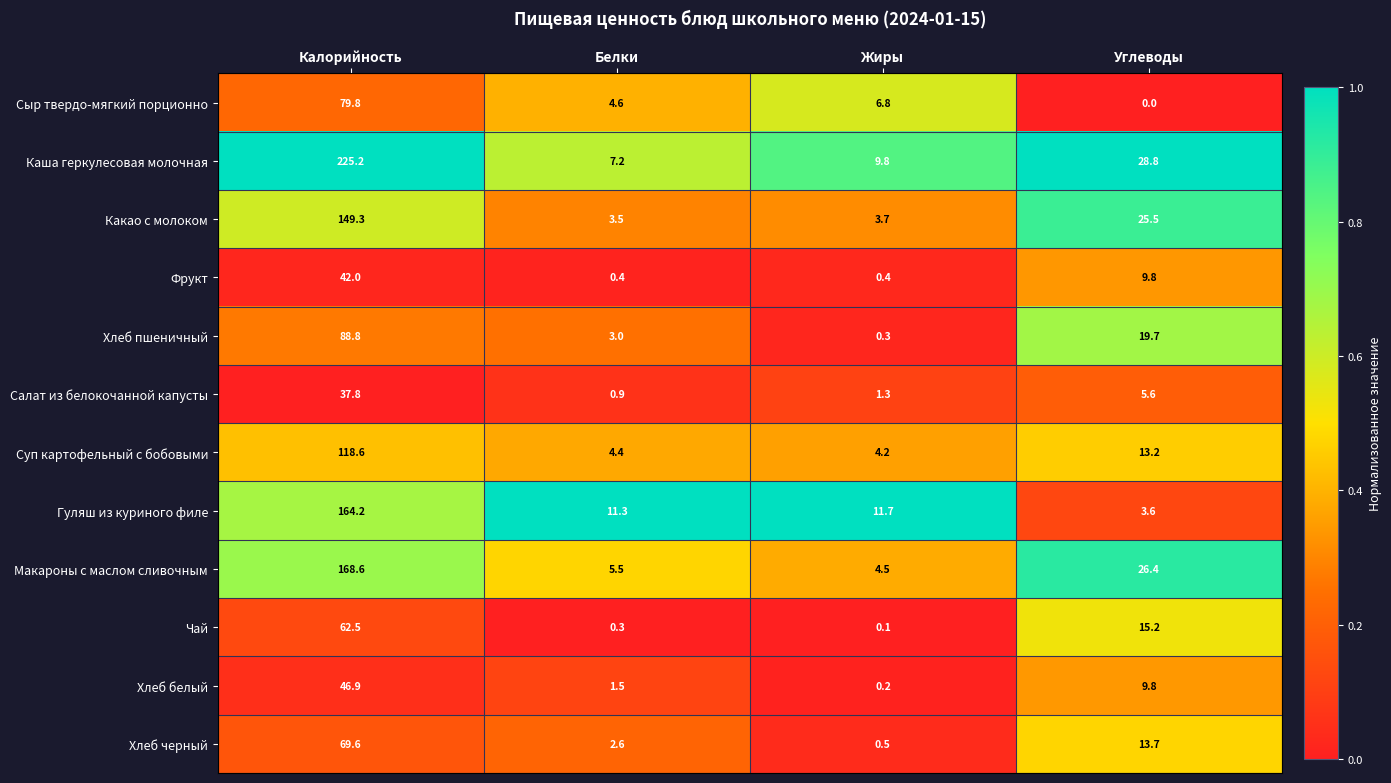

Read the Сыр твердо-мягкий порционно value at Белки.

4.6